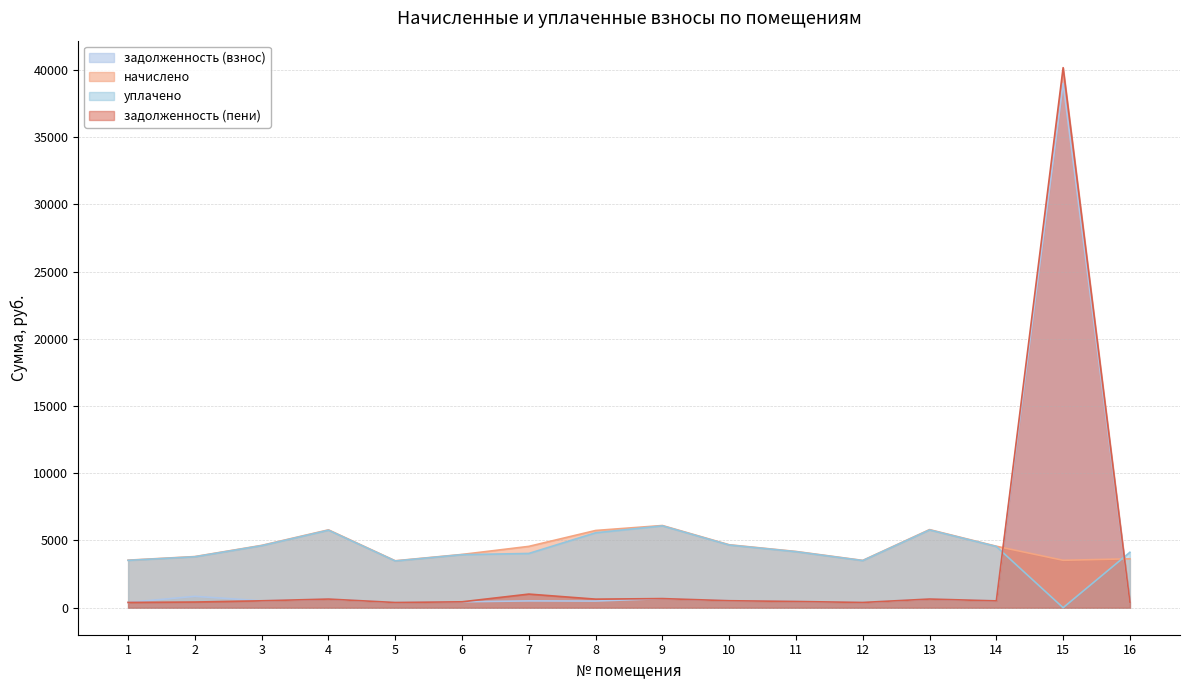

Is the value of задолженность (пени) at 5 greater than the value of уплачено at 12?

No